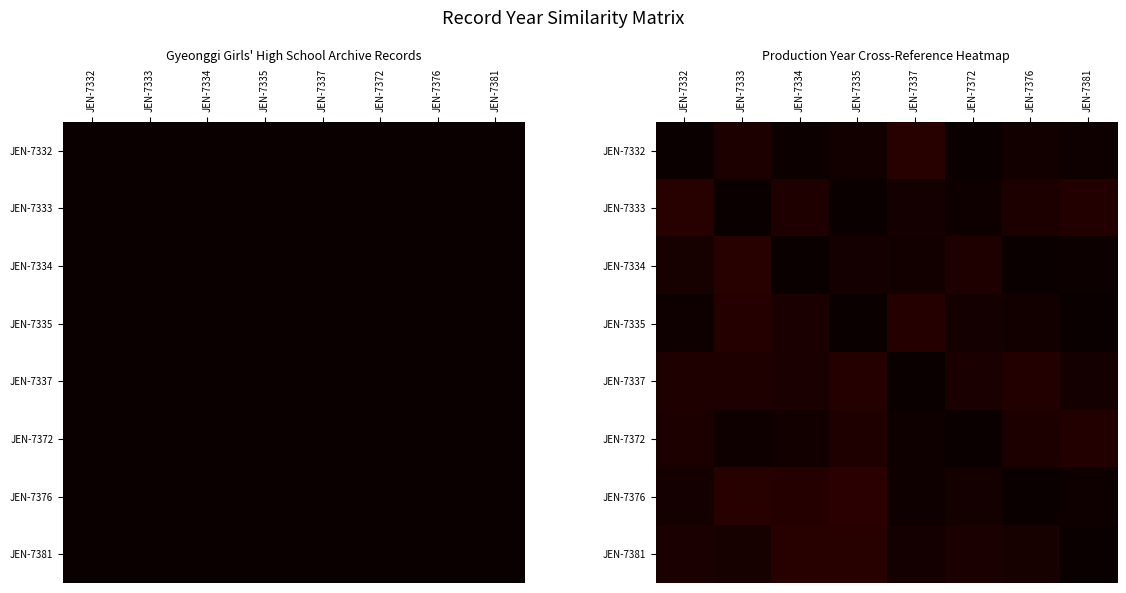

Is it true that JEN-7332 equals 1.6 at JEN-7376?

False